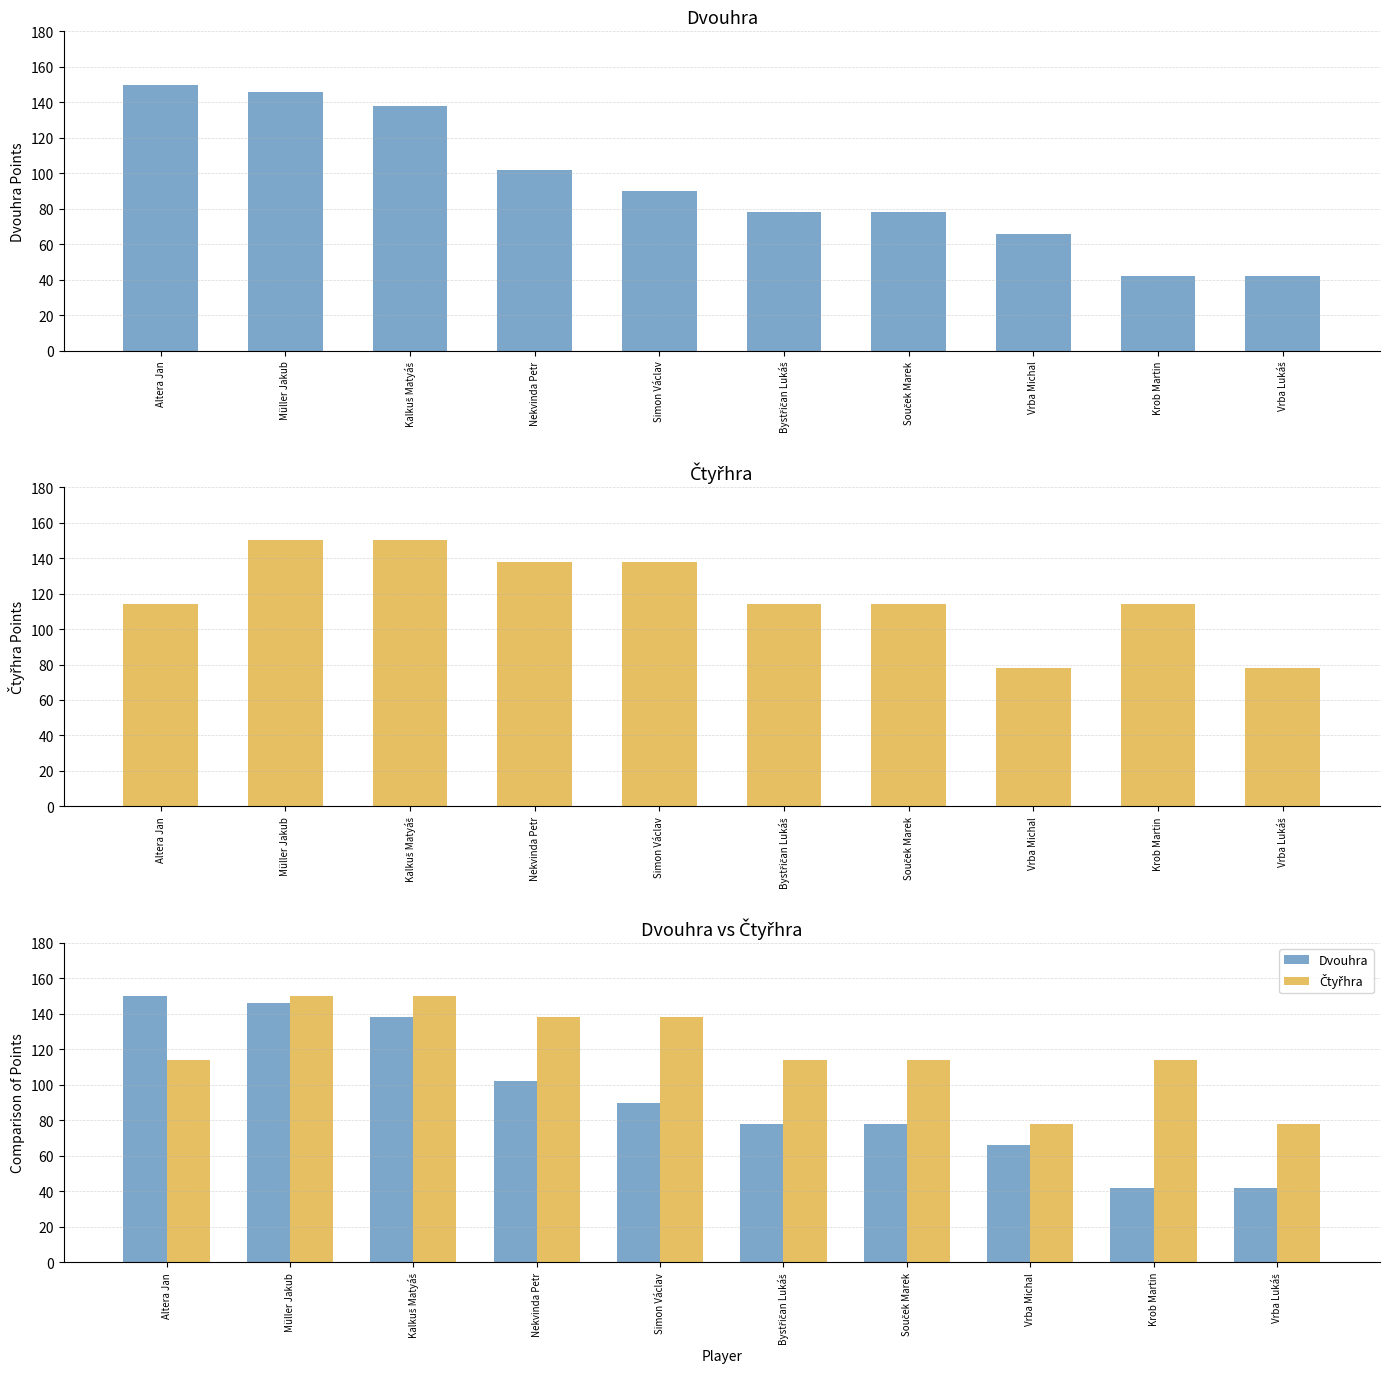

At which label does Čtyřhra reach its minimum?

Vrba Michal